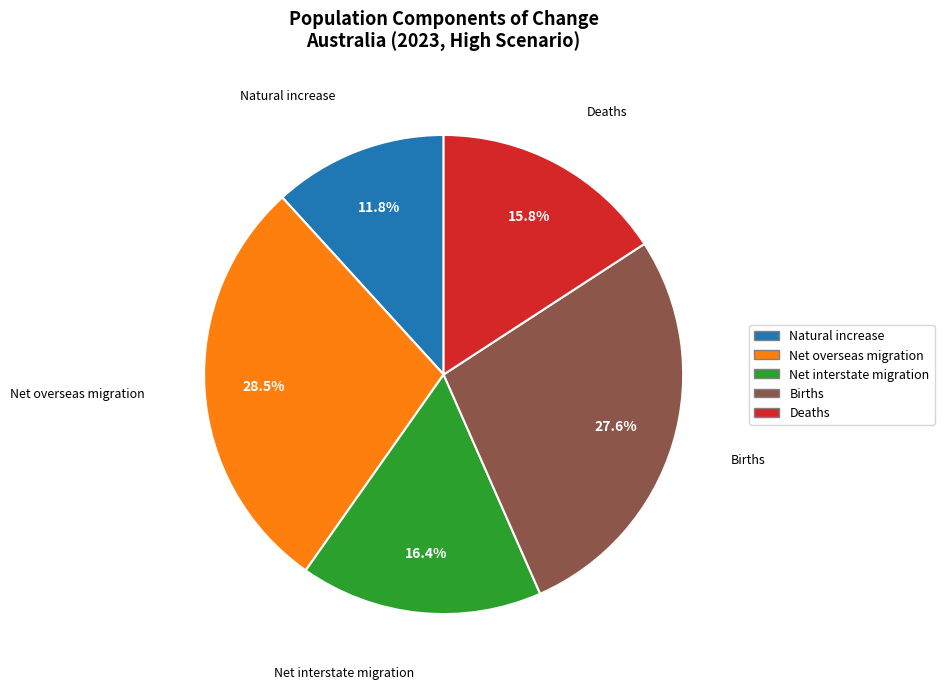

To the nearest percent, what is the difference between the largest and smallest slice percentages?

17%